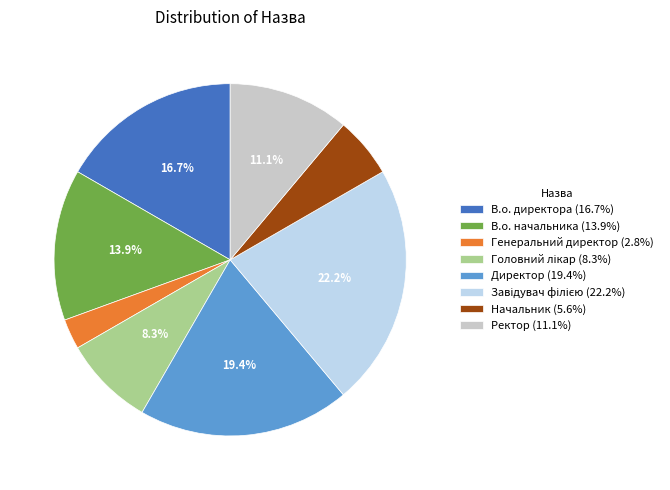

Does any single category account for the majority?

No